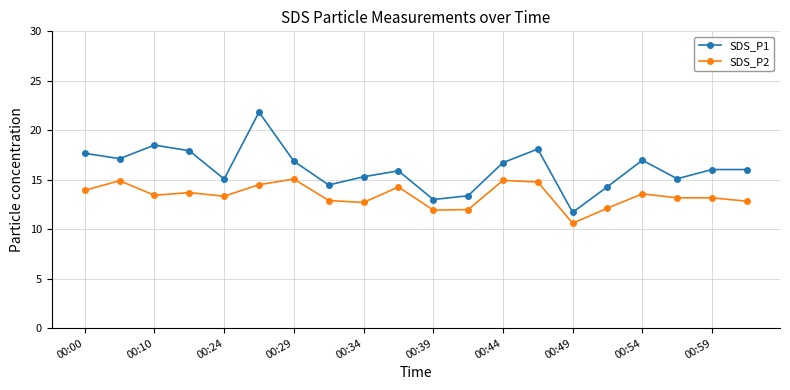

What are all the series names shown in the legend?

SDS_P1, SDS_P2